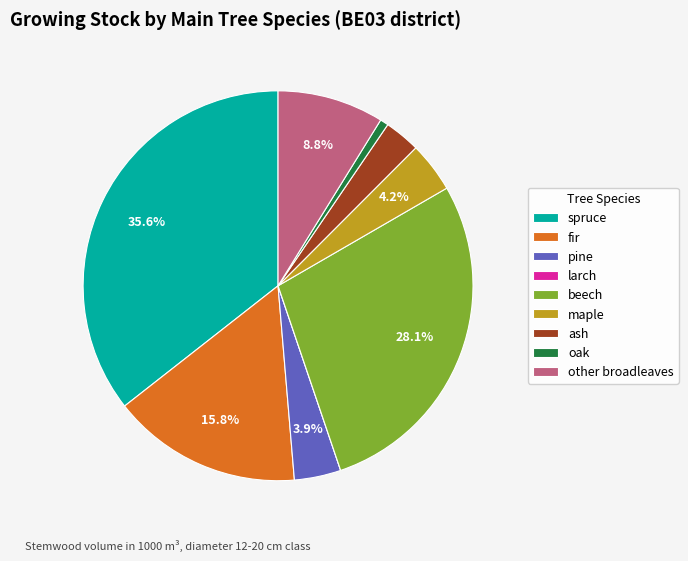

Which category has the biggest portion of the pie?

spruce